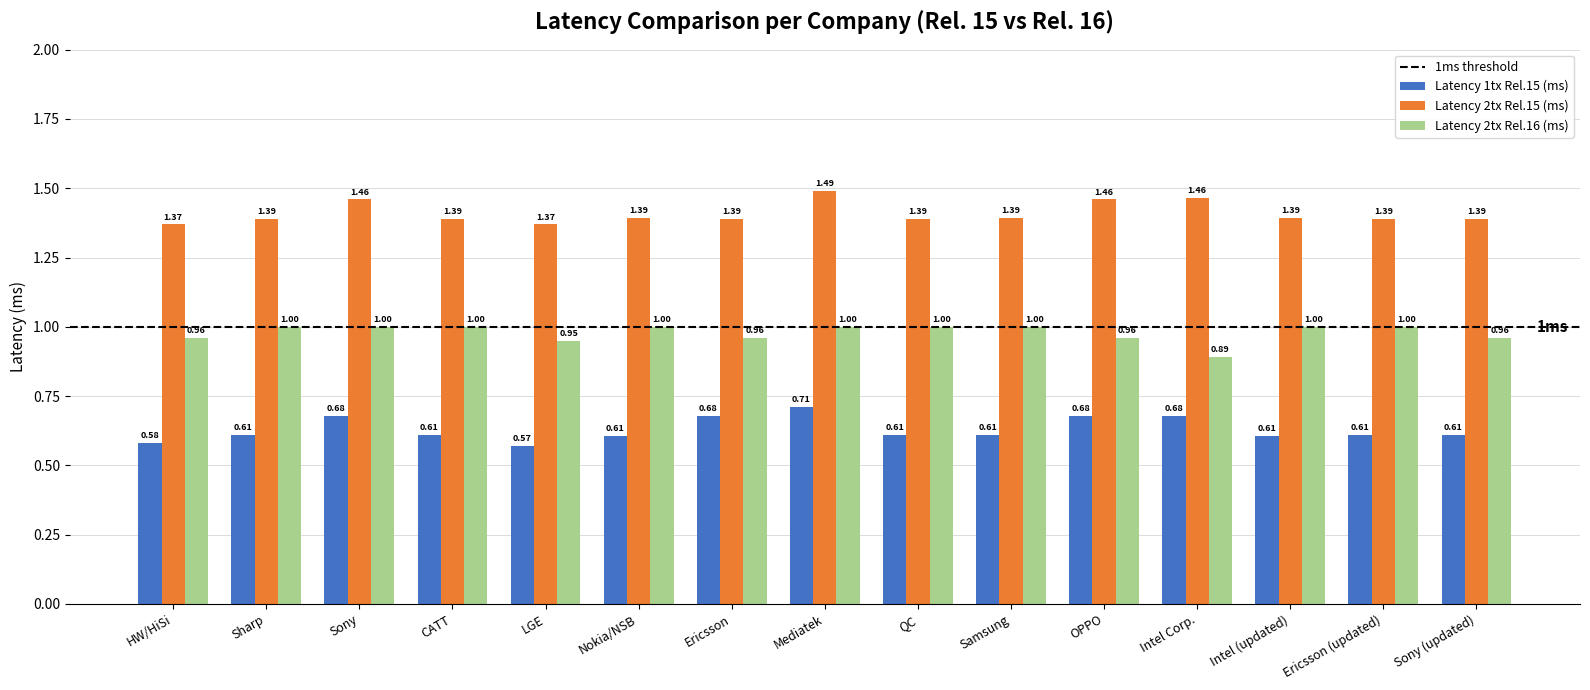

At HW/HiSi, list the series in order from smallest to largest.

Latency 1tx Rel.15 (ms), Latency 2tx Rel.16 (ms), Latency 2tx Rel.15 (ms)